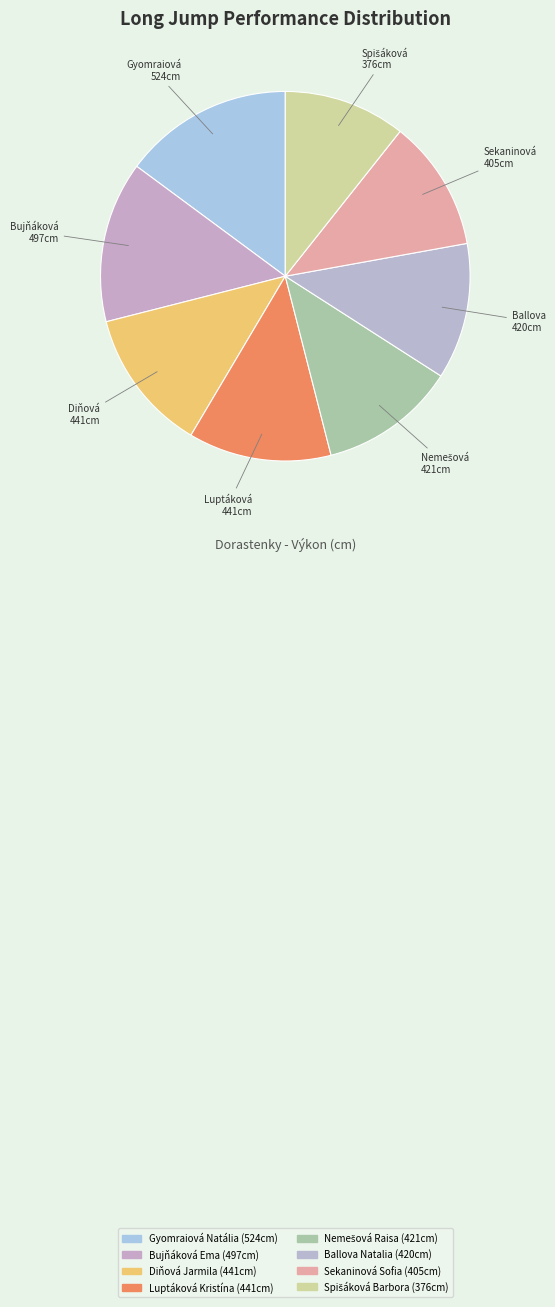

What percentage is the Luptáková Kristína slice, to the nearest percent?

13%